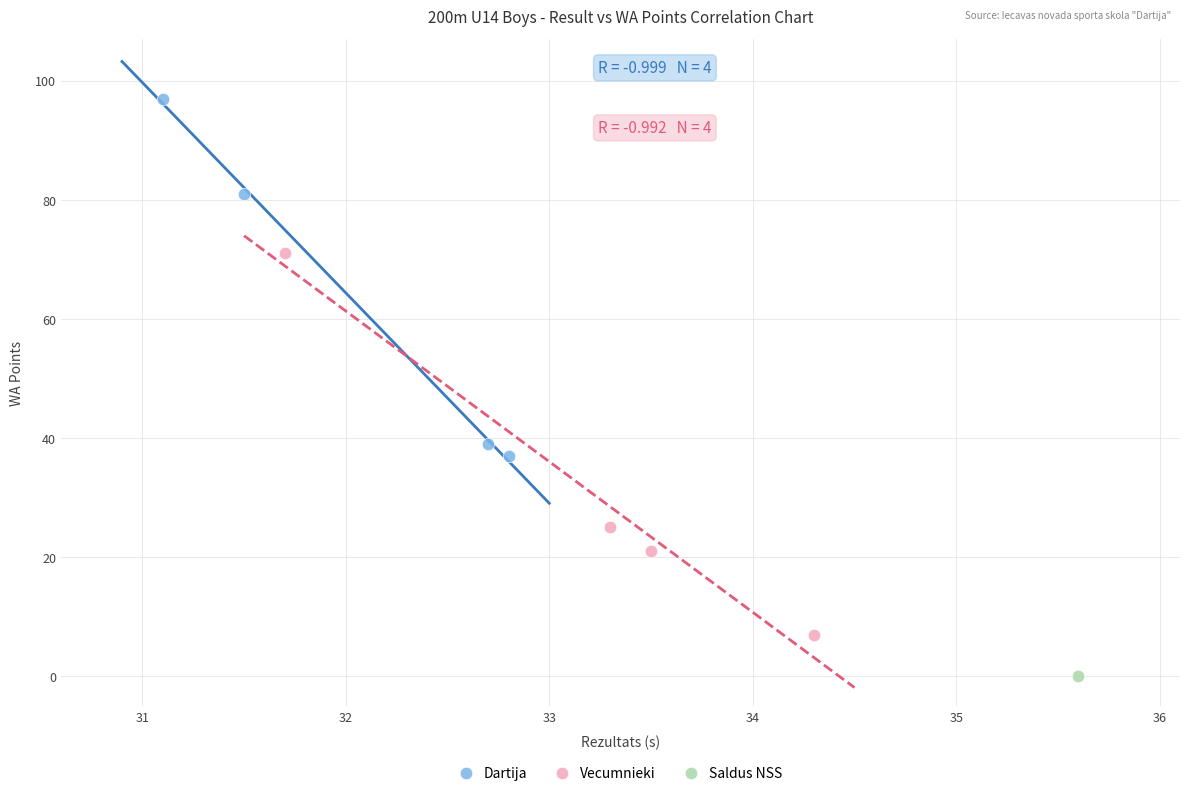

What are all the series names shown in the legend?

Dartija, Vecumnieki, Saldus NSS